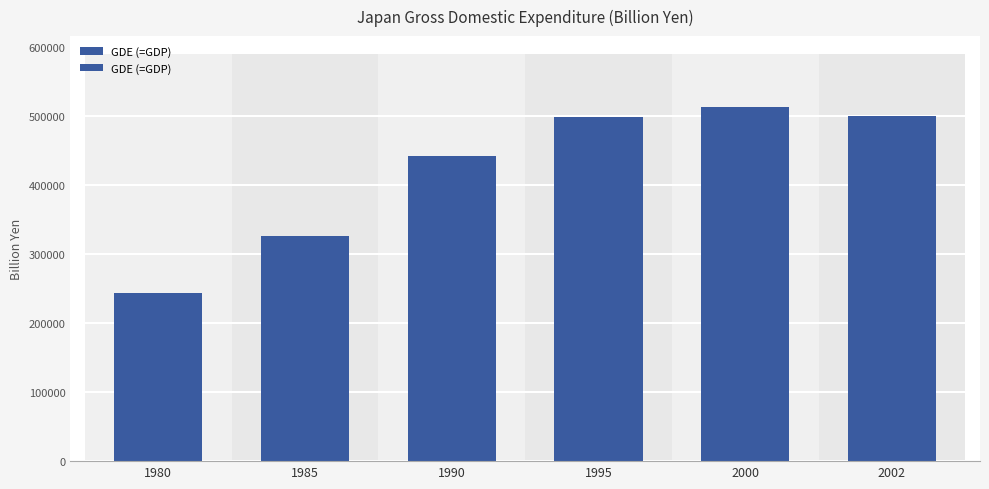

What is the ratio of the value at 1985 to the value at 1990?

0.7